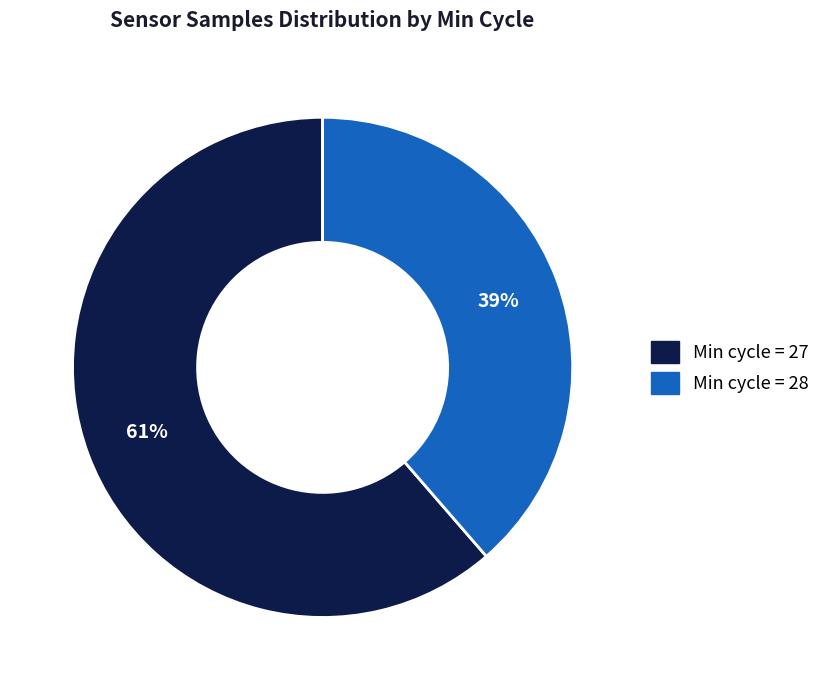

Is there a majority slice in this chart?

Yes